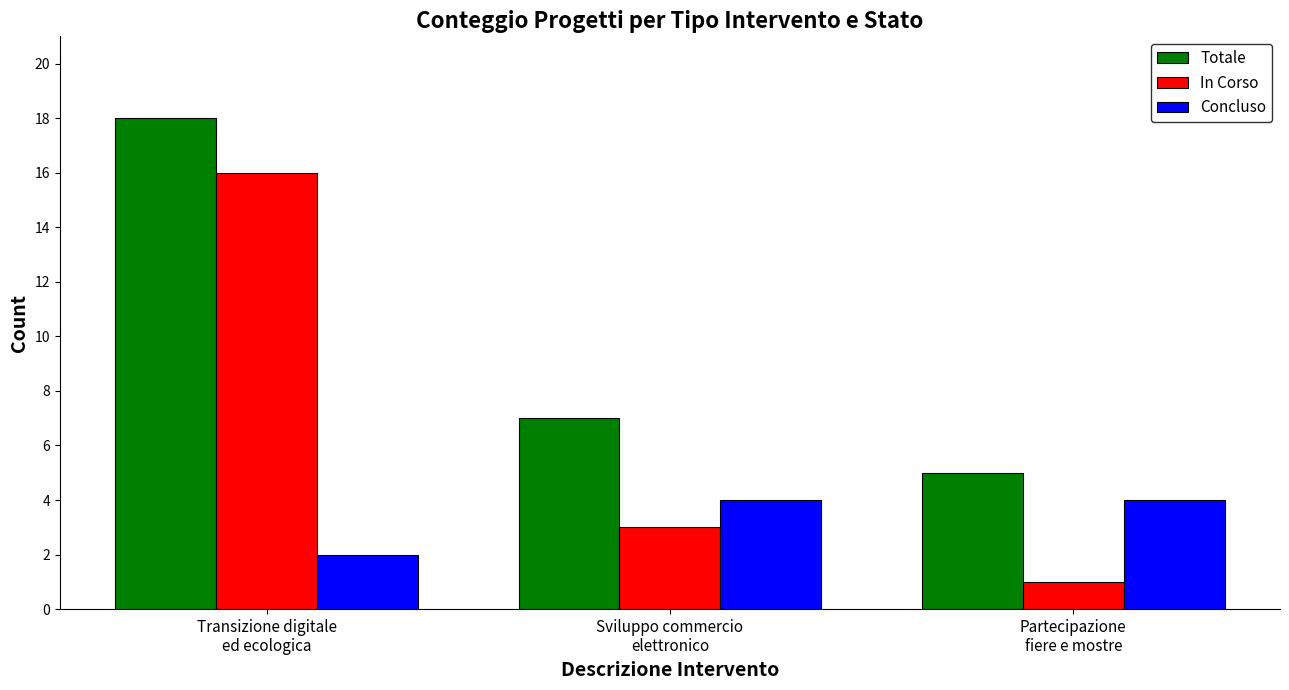

How many bars are there in total?

9